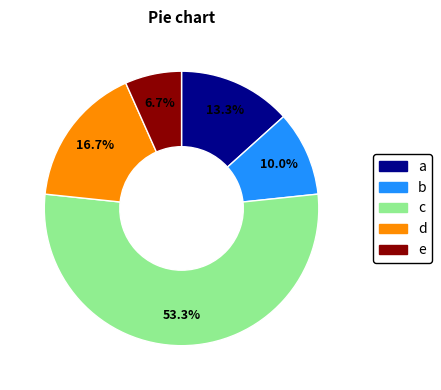

Which slice is the largest?

c